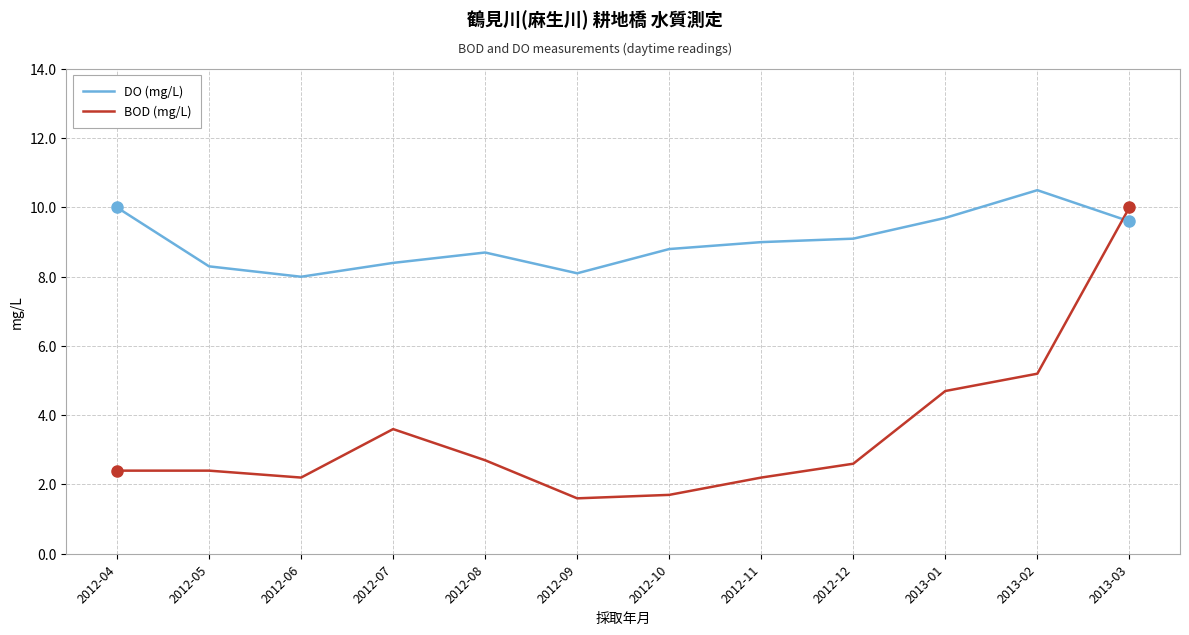

Rank the series by their average value, from lowest to highest.

BOD (mg/L), DO (mg/L)